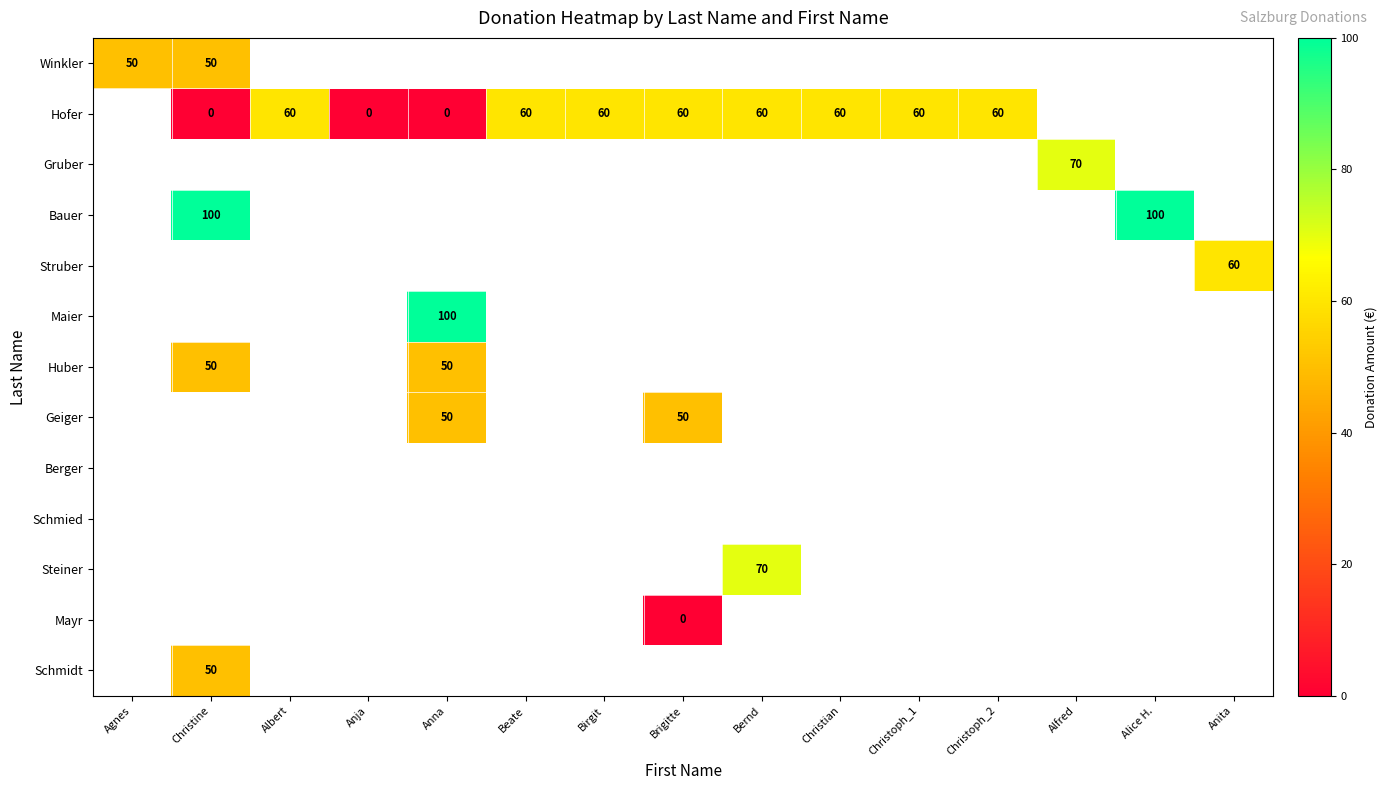

Is the value of Schmidt at Christine greater than the value of Struber at Anita?

No